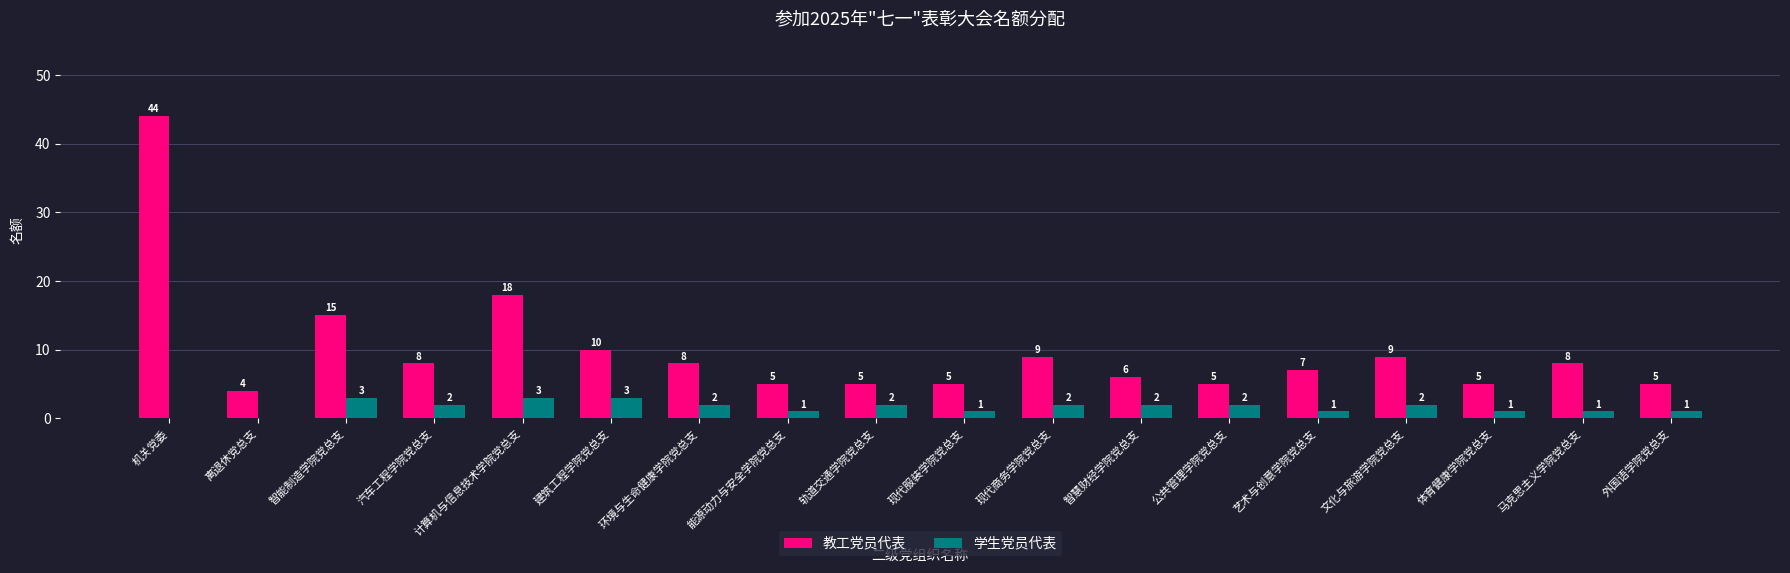

Reading right to left, list all the values displayed in this chart.

教工党员代表: 外国语学院党总支=5	马克思主义学院党总支=8	体育健康学院党总支=5	文化与旅游学院党总支=9	艺术与创意学院党总支=7	公共管理学院党总支=5	智慧财经学院党总支=6	现代商务学院党总支=9	现代服装学院党总支=5	轨道交通学院党总支=5	能源动力与安全学院党总支=5	环境与生命健康学院党总支=8	建筑工程学院党总支=10	计算机与信息技术学院党总支=18	汽车工程学院党总支=8	智能制造学院党总支=15	离退休党总支=4	机关党委=44
学生党员代表: 外国语学院党总支=1	马克思主义学院党总支=1	体育健康学院党总支=1	文化与旅游学院党总支=2	艺术与创意学院党总支=1	公共管理学院党总支=2	智慧财经学院党总支=2	现代商务学院党总支=2	现代服装学院党总支=1	轨道交通学院党总支=2	能源动力与安全学院党总支=1	环境与生命健康学院党总支=2	建筑工程学院党总支=3	计算机与信息技术学院党总支=3	汽车工程学院党总支=2	智能制造学院党总支=3	离退休党总支=0	机关党委=0